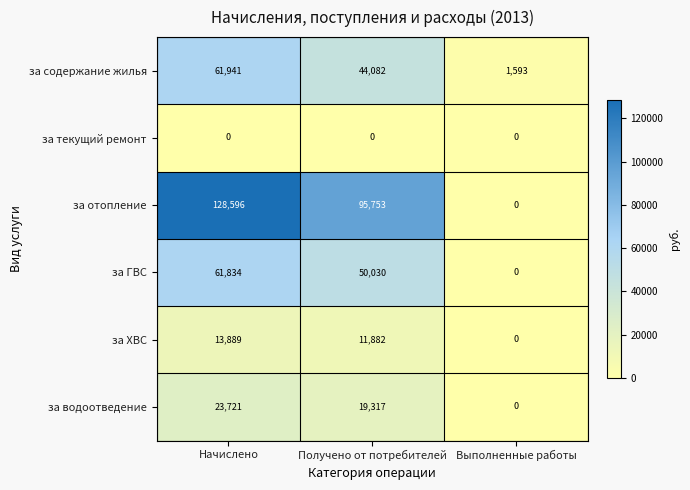

Which category has the highest value across all series?

Начислено